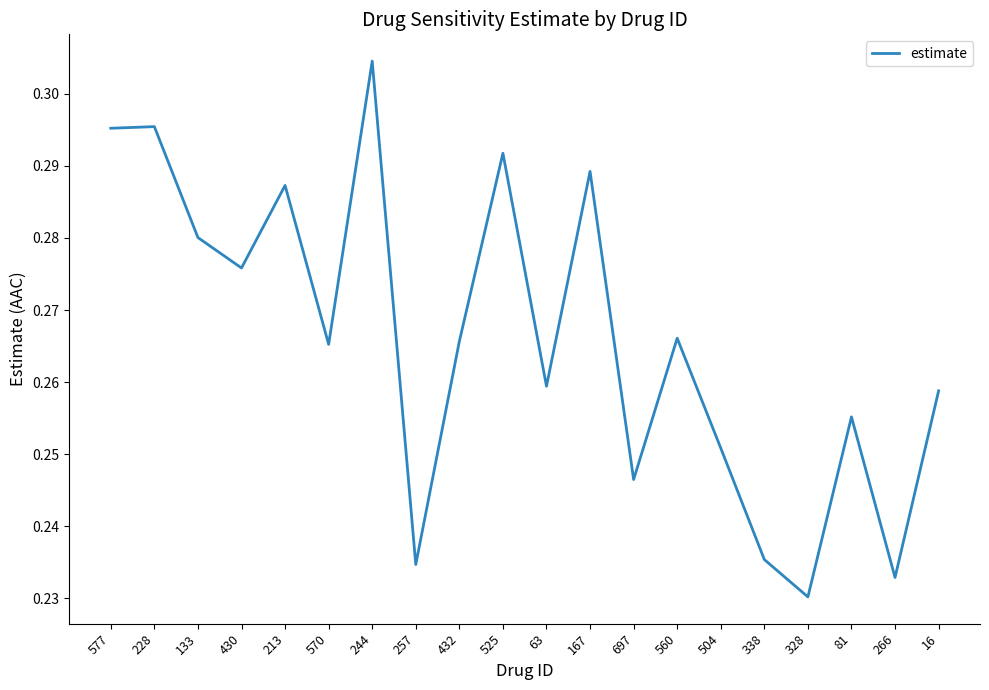

Is this an area chart (filled region under the line)?

No